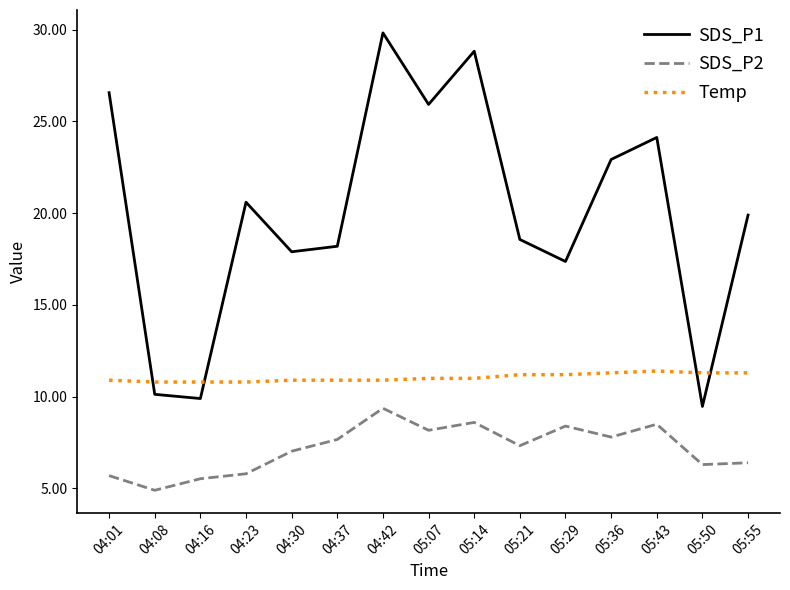

The value of Temp at 04:30 is 10.9. True or false?

True